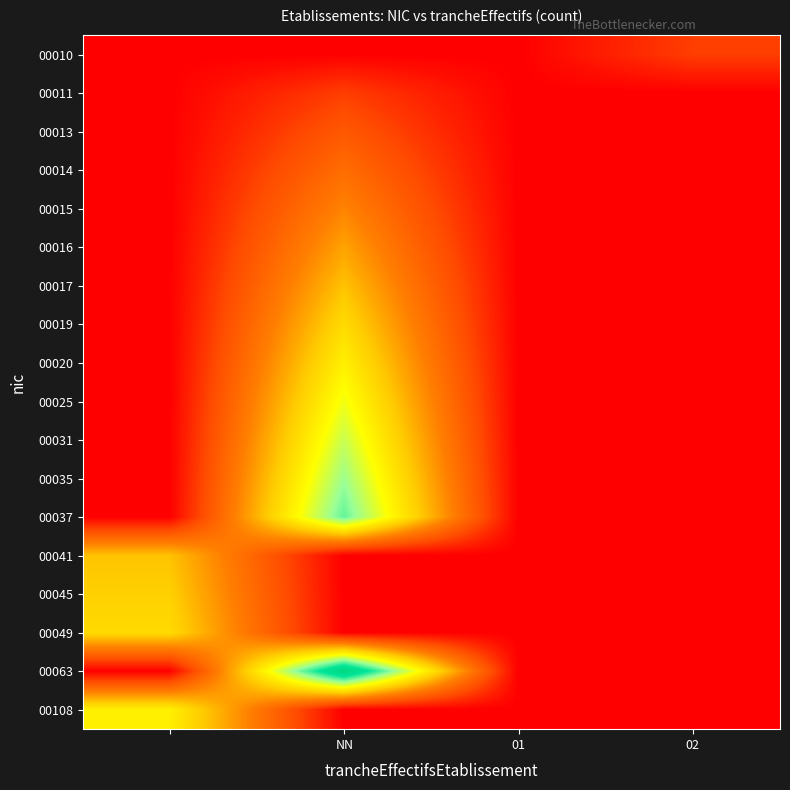

Reading left to right, transcribe all the data shown in this chart.

00010: 1.0	1.0	1.0	3.0
00011: 1.0	3.0	1.0	1.0
00013: 1.0	4.0	1.0	1.0
00014: 1.0	5.0	1.0	1.0
00015: 1.0	6.0	1.0	1.0
00016: 1.0	7.0	1.0	1.0
00017: 1.0	8.0	1.0	1.0
00019: 1.0	9.0	1.0	1.0
00020: 1.0	10.0	1.0	1.0
00025: 1.0	11.0	1.0	1.0
00031: 1.0	12.0	1.0	1.0
00035: 1.0	13.0	1.0	1.0
00037: 1.0	14.0	1.0	1.0
00041: 8.0	1.0	1.0	1.0
00045: 8.5	1.0	1.0	1.0
00049: 9.0	1.0	1.0	1.0
00063: 1.0	18.0	1.0	1.0
00108: 10.0	1.0	1.0	1.0